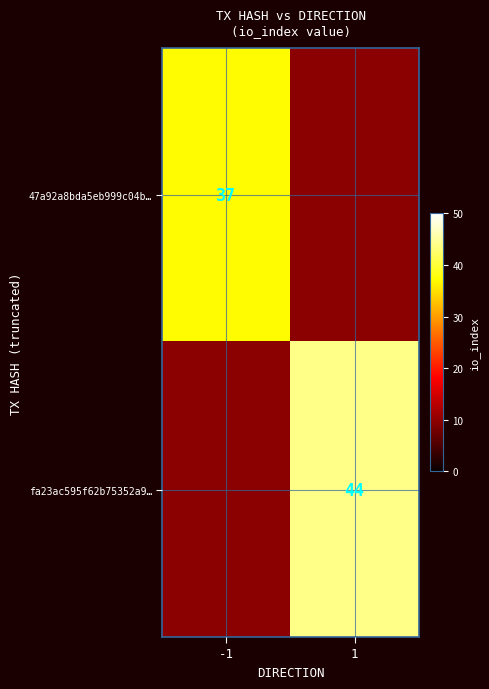

What is the smallest value displayed?

37.0